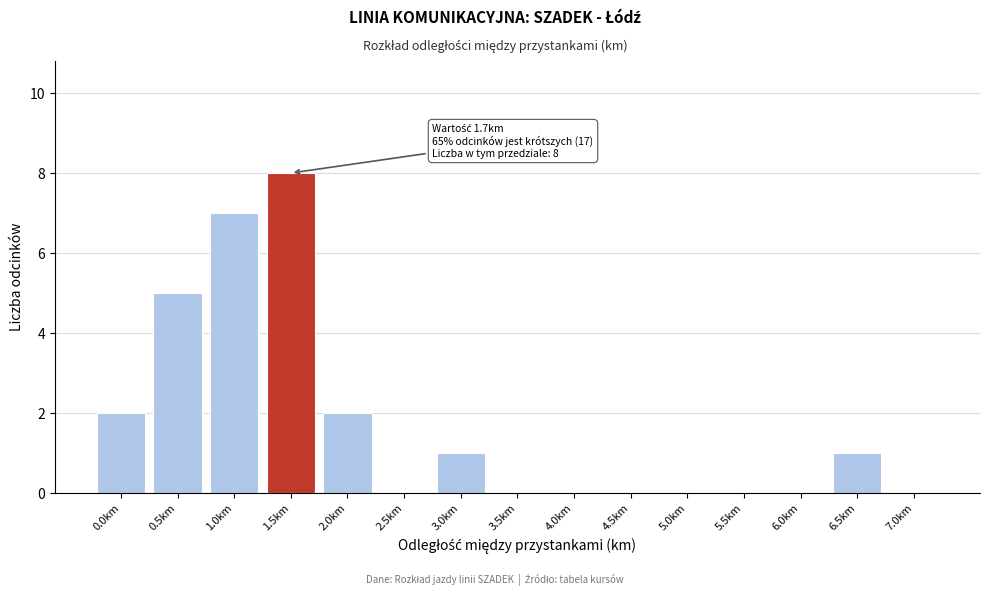

Reading left to right, list all the values displayed in this chart.

0.0km=2	0.5km=5	1.0km=7	1.5km=8	2.0km=2	2.5km=0	3.0km=1	3.5km=0	4.0km=0	4.5km=0	5.0km=0	5.5km=0	6.0km=0	6.5km=1	7.0km=0